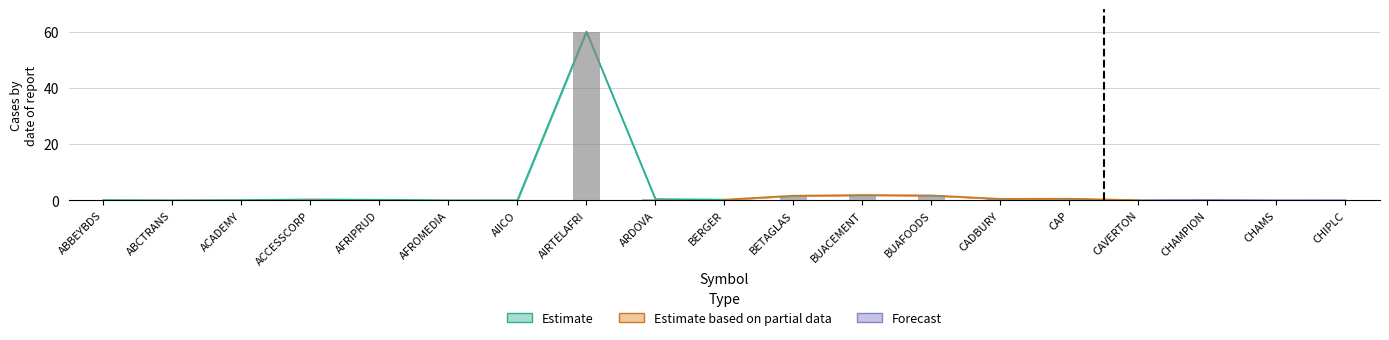

List the labels in order of value, smallest first.

AFROMEDIA, CHAMS, ABCTRANS, AIICO, CHIPLC, CAVERTON, ABBEYBDS, ACADEMY, CHAMPION, AFRIPRUD, BERGER, ACCESSCORP, ARDOVA, CADBURY, CAP, BETAGLAS, BUAFOODS, BUACEMENT, AIRTELAFRI